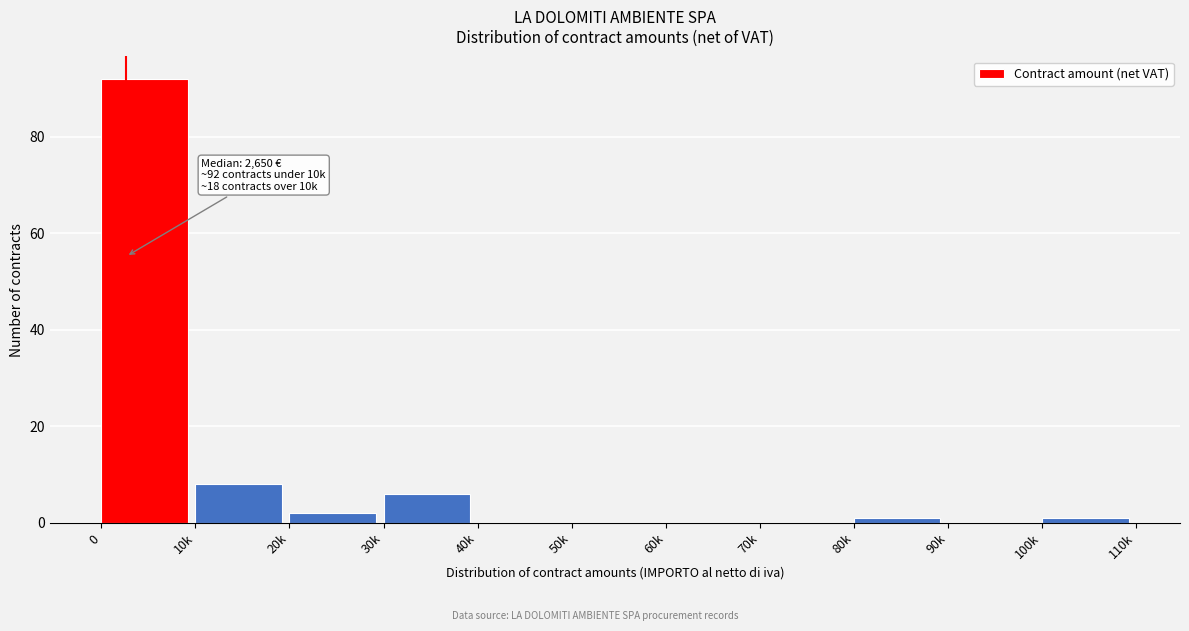

Reading left to right, list all the values displayed in this chart.

0=92	10k=8	20k=2	30k=6	40k=0	50k=0	60k=0	70k=0	80k=1	90k=0	100k=1